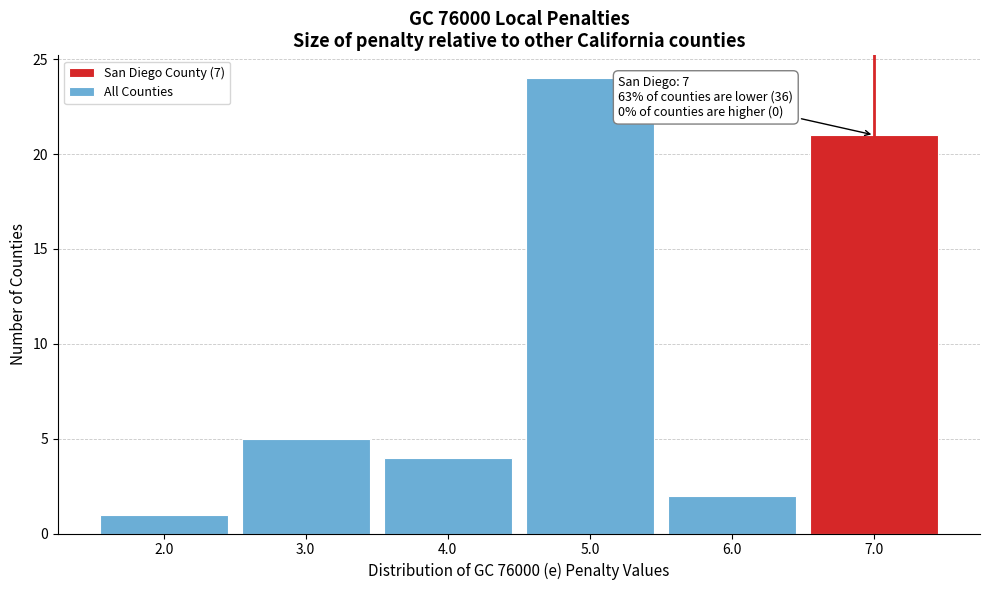

Over which range of the x-axis is the bar tallest?

4.5 to 5.5